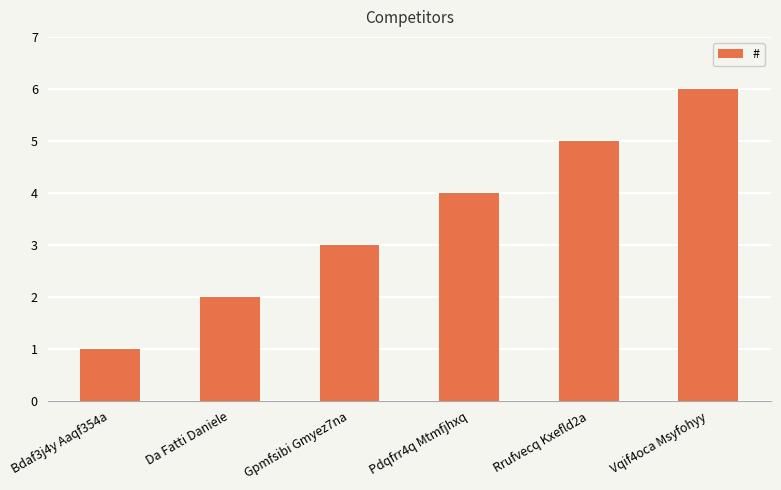

What is the label of the 3rd bar from the left?

Gpmfsibi Gmyez7na